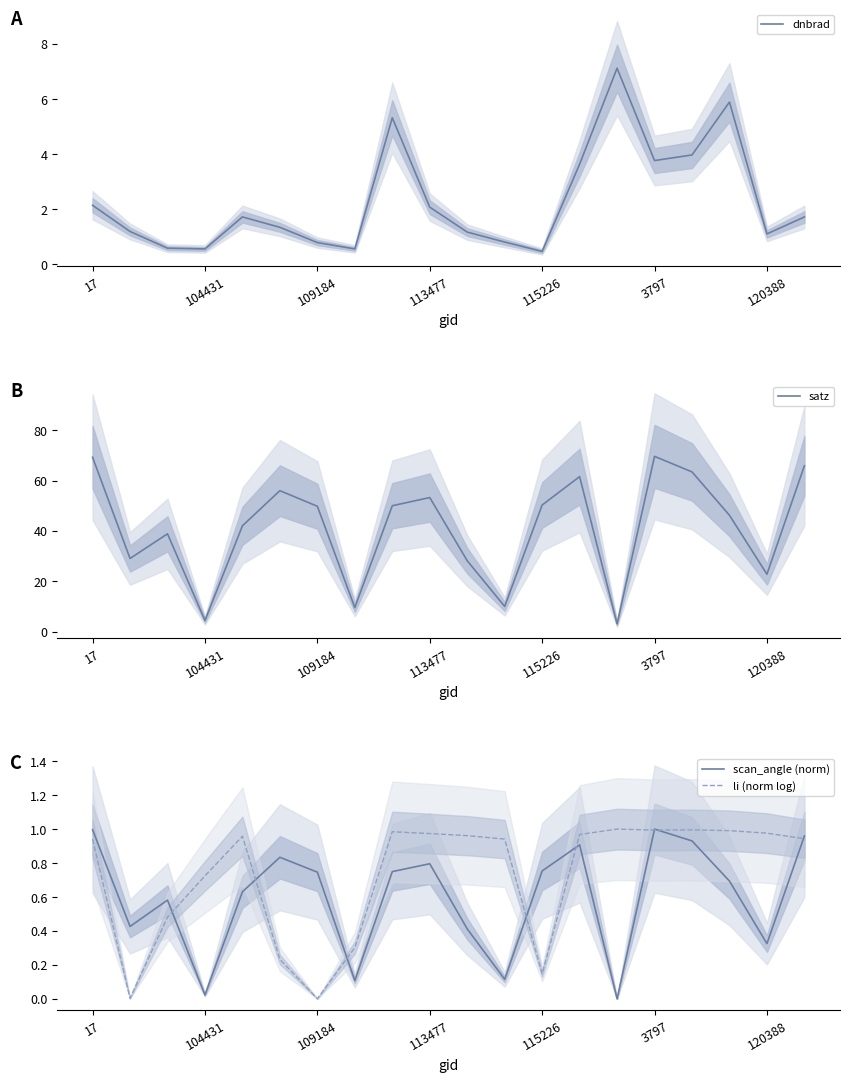

The dnbrad series shows 5.3 at 8. True or false?

True